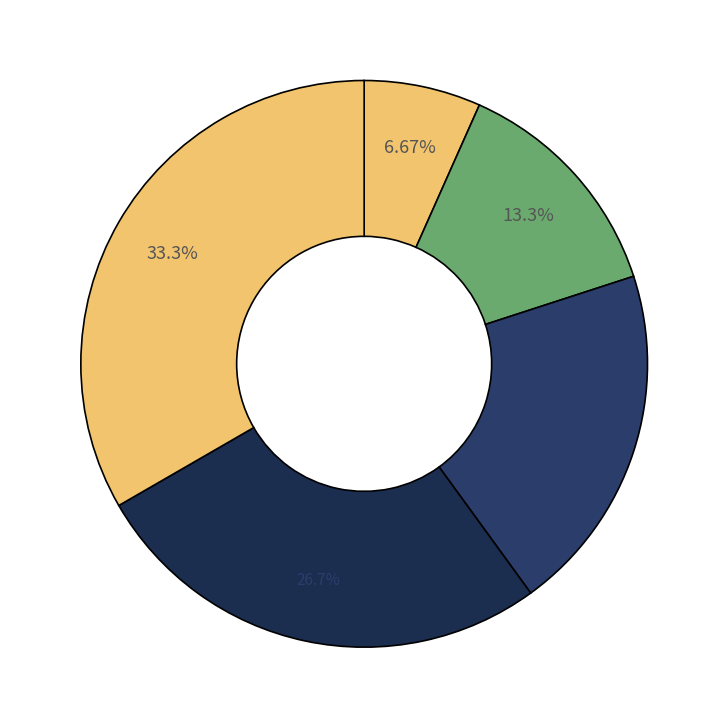

How many slices are in this pie chart?

5